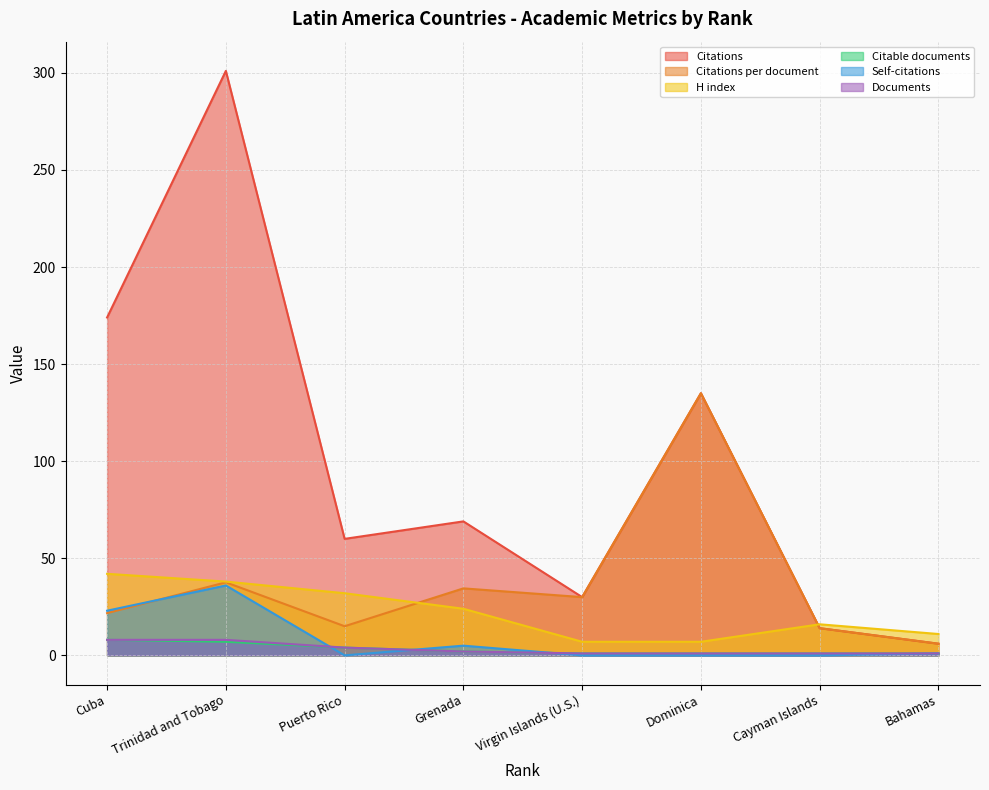

What is the total value across all series at Cuba?

276.8